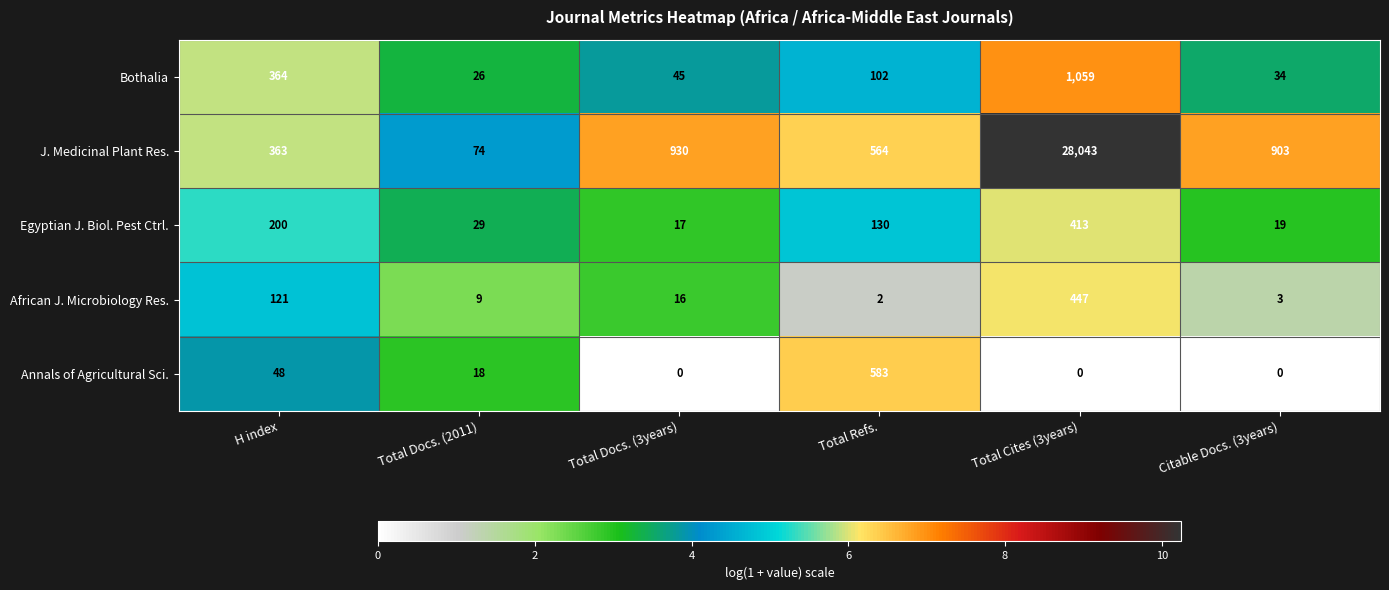

At which category does the chart reach its peak across all series?

Total Cites (3years)